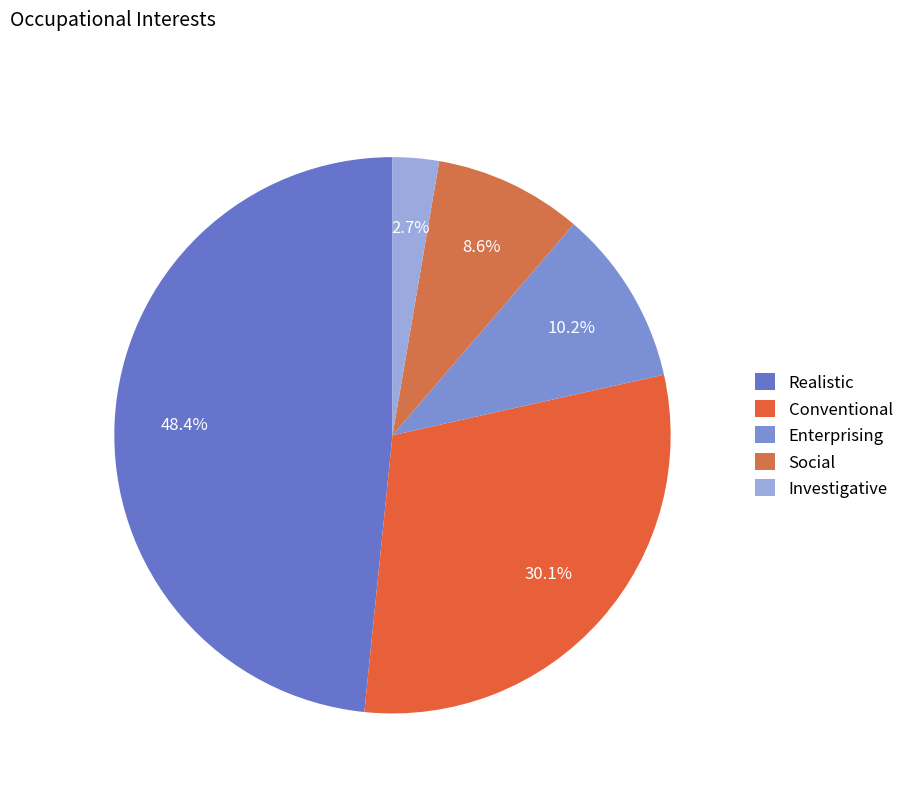

Does Social represent more than half of the total?

No